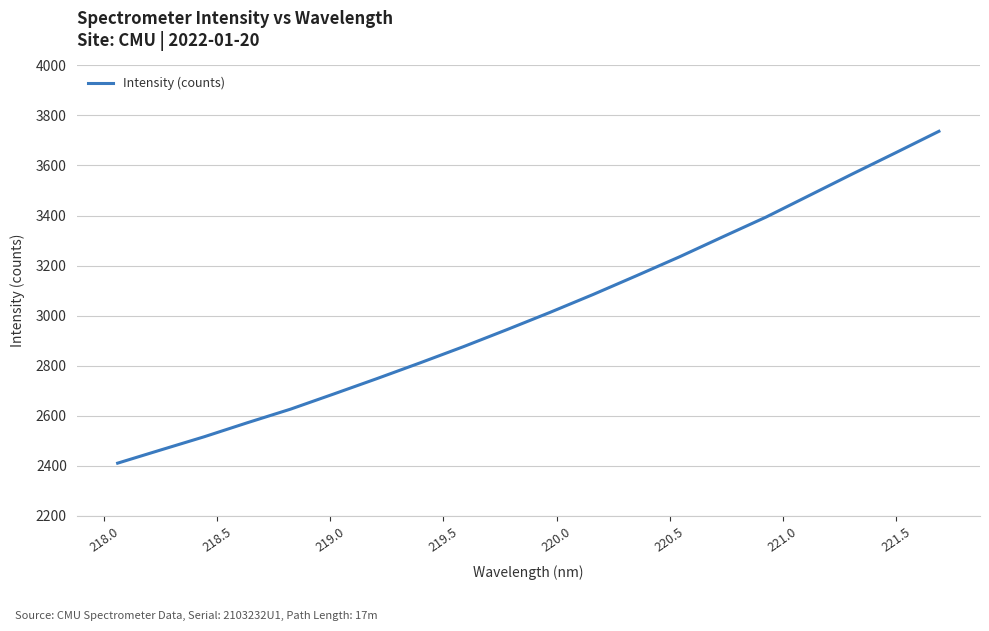

What is the minimum value shown in the chart?

2410.2